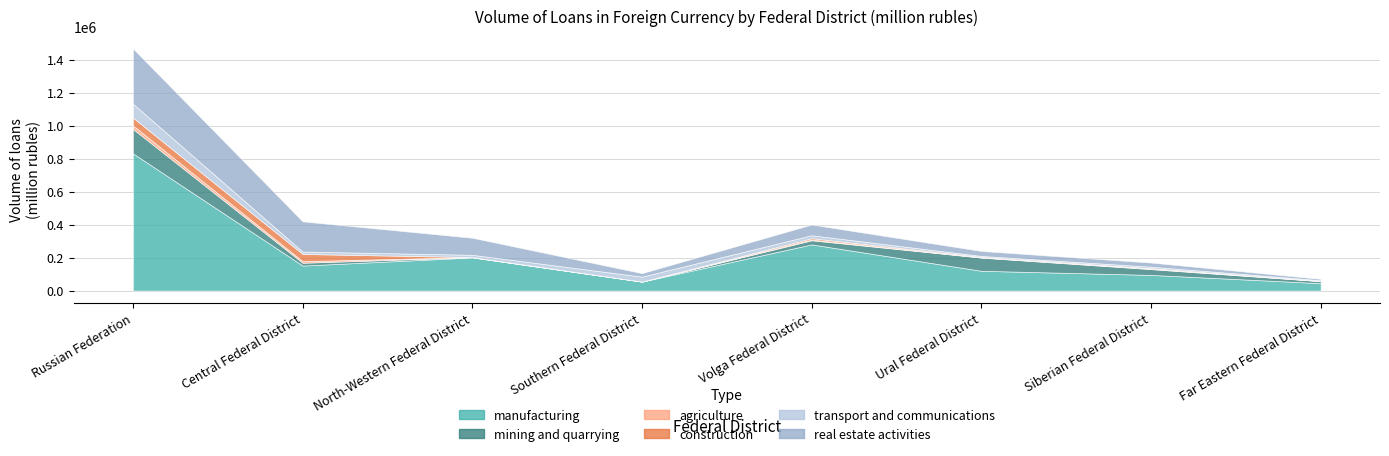

What is the spread (max minus min) of values at Central Federal District?

173583